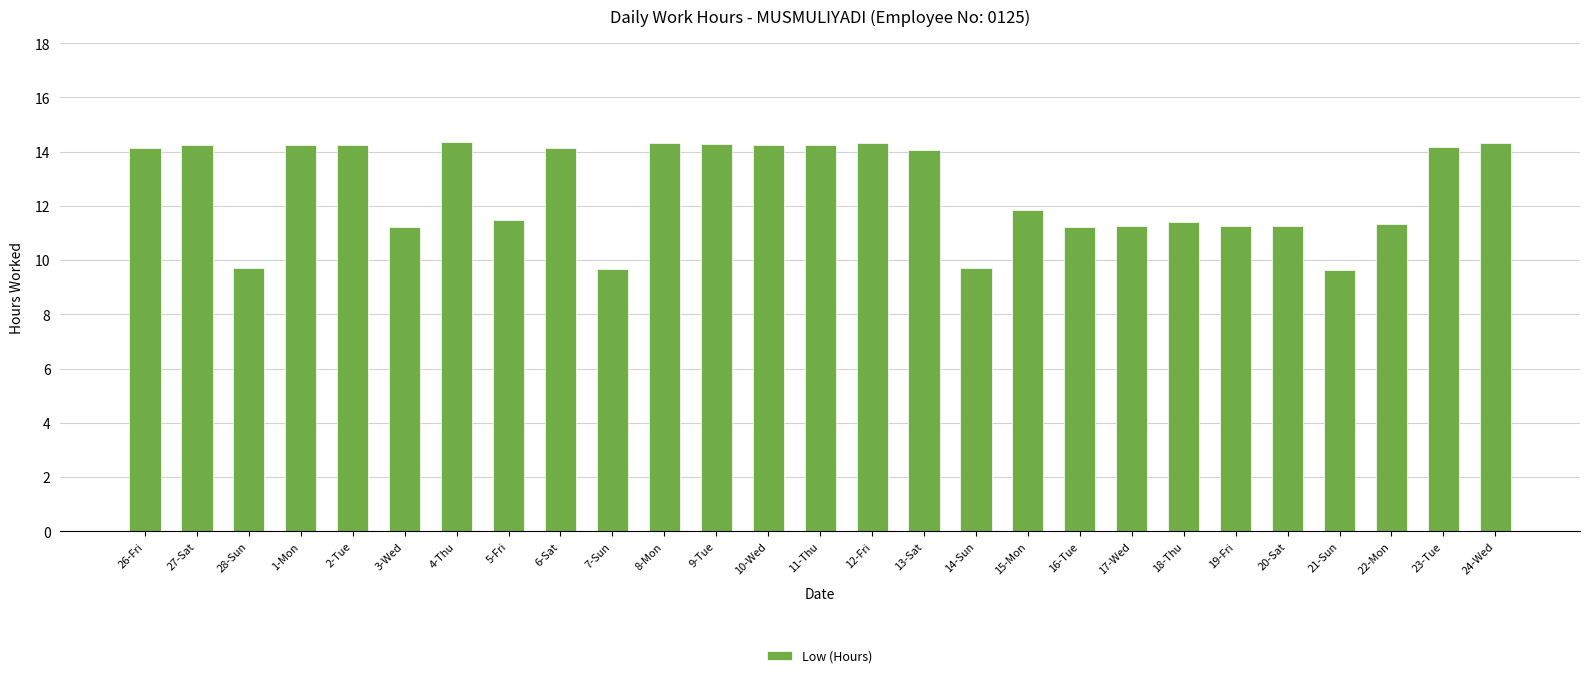

What is the label of the 19th bar from the right?

6-Sat